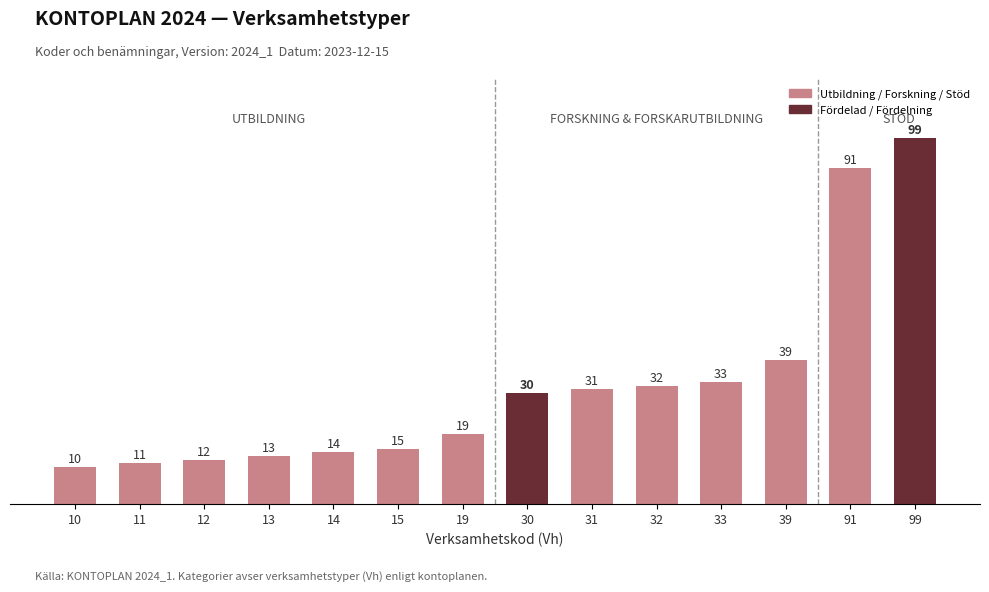

Where is the data nearest to the value 54?

39